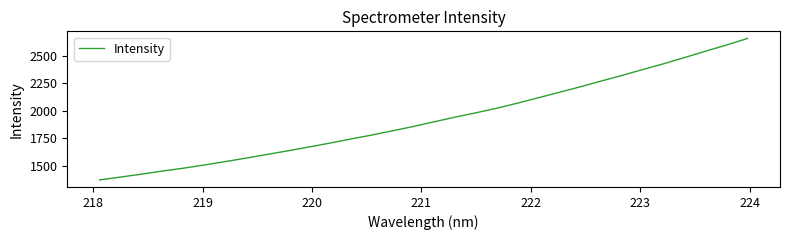

What is the smallest value displayed?

1372.5